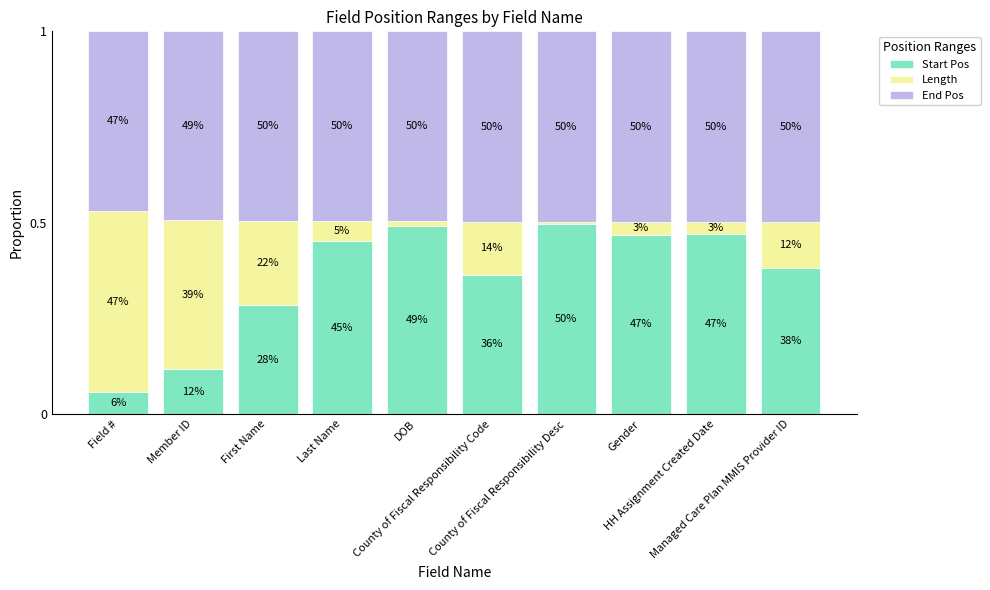

What position from the right is First Name?

8